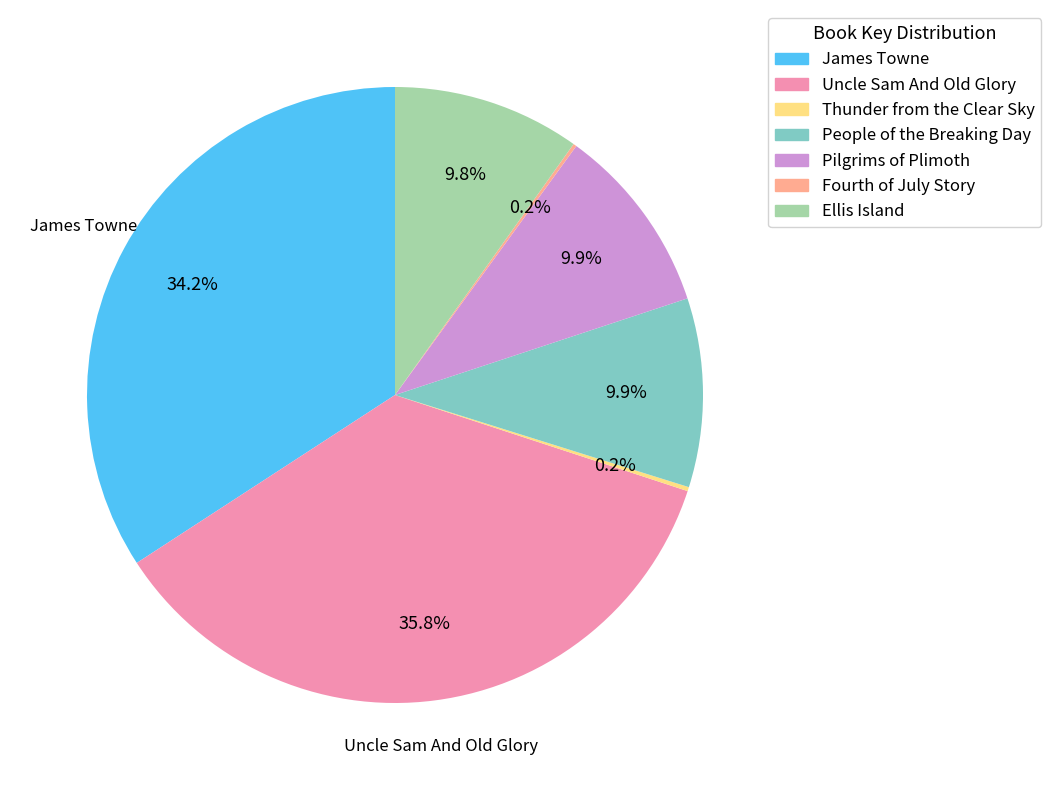

Is Pilgrims of Plimoth the majority of the pie?

No